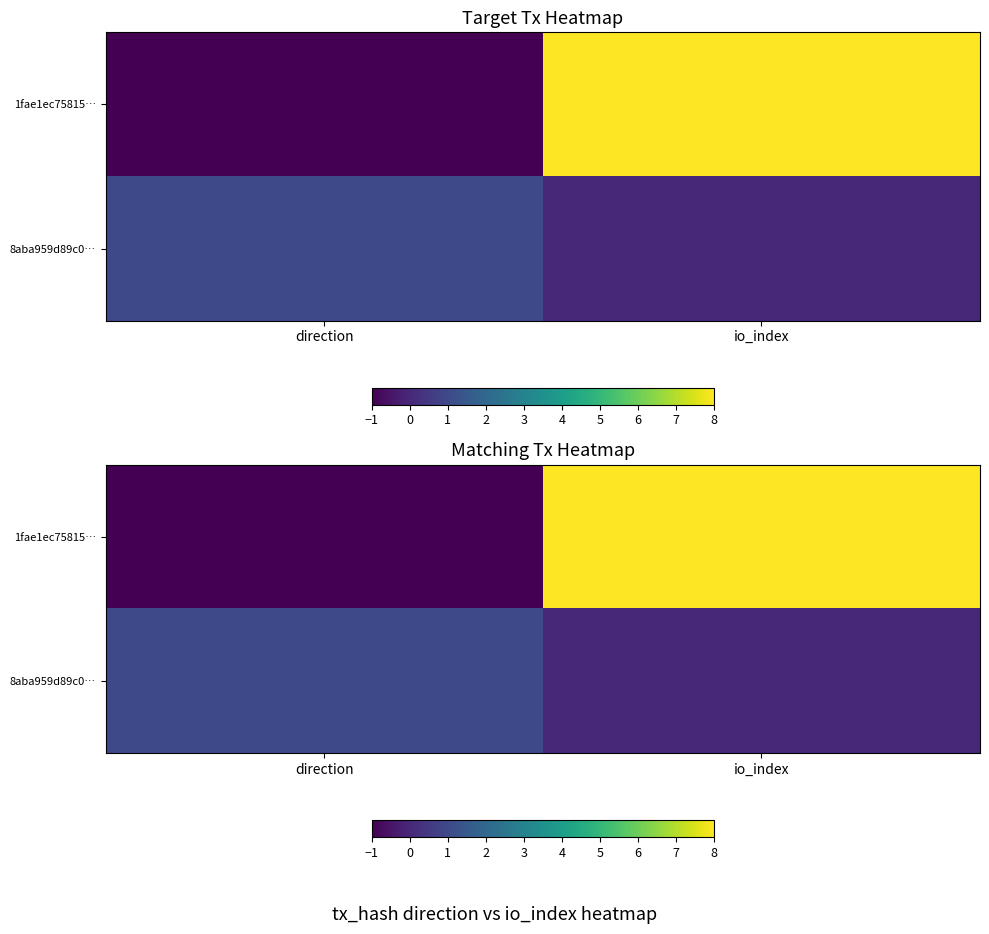

True or false: 8aba959d89c0… has a value of 0 at io_index.

True